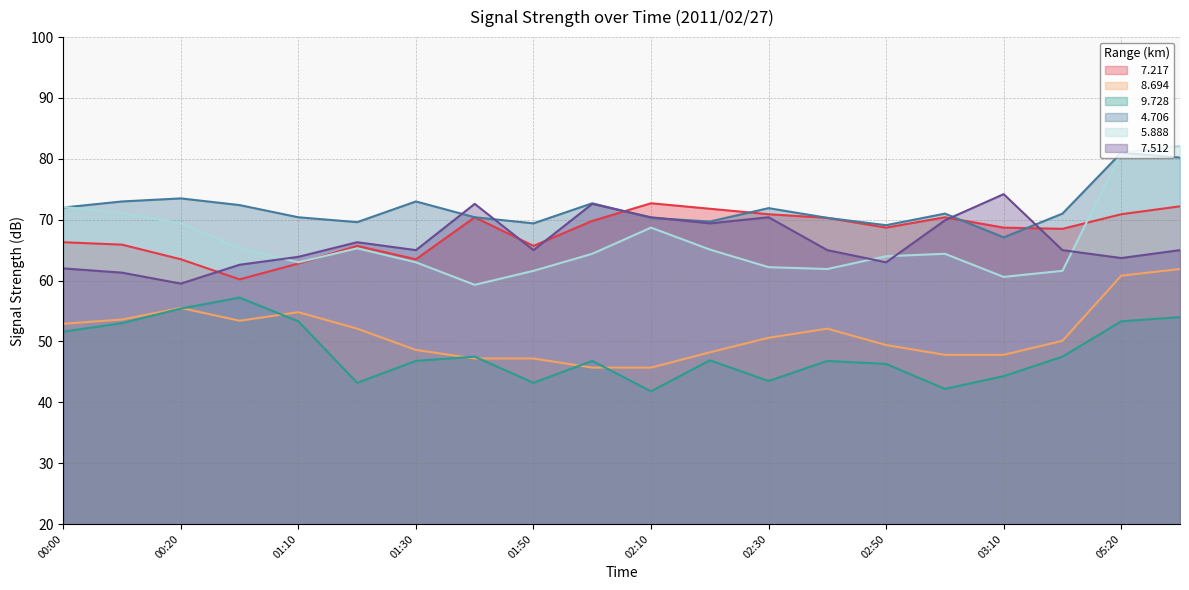

Which series ends up on top after the final intersection of   7.512 and   5.888?

  5.888